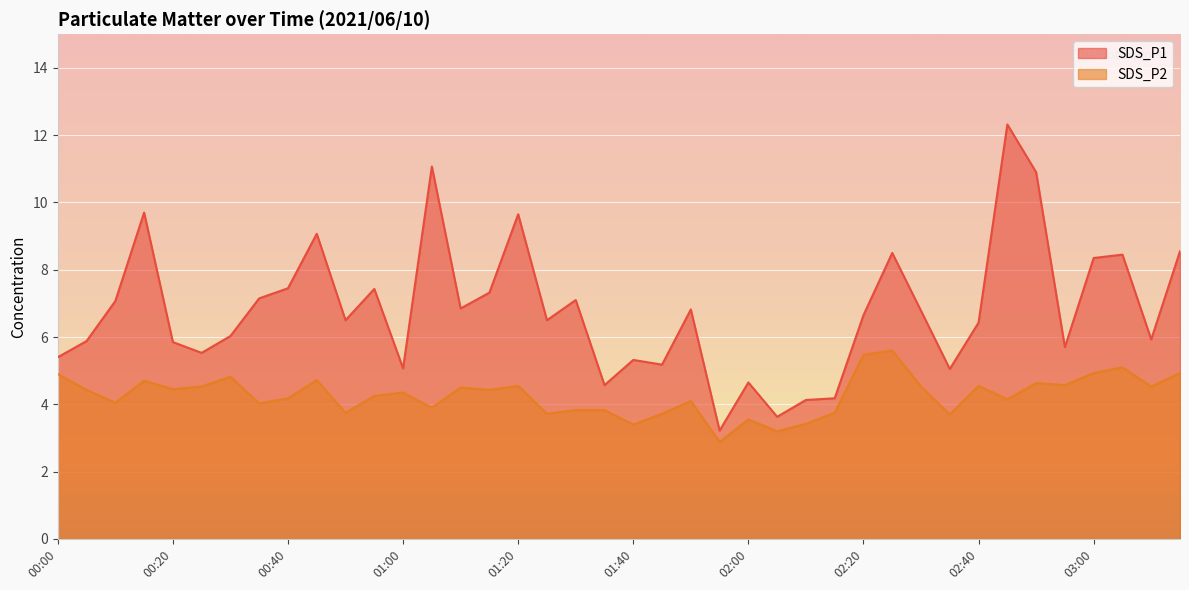

In SDS_P1, how many points are higher than both neighbors (excluding endpoints)?

12